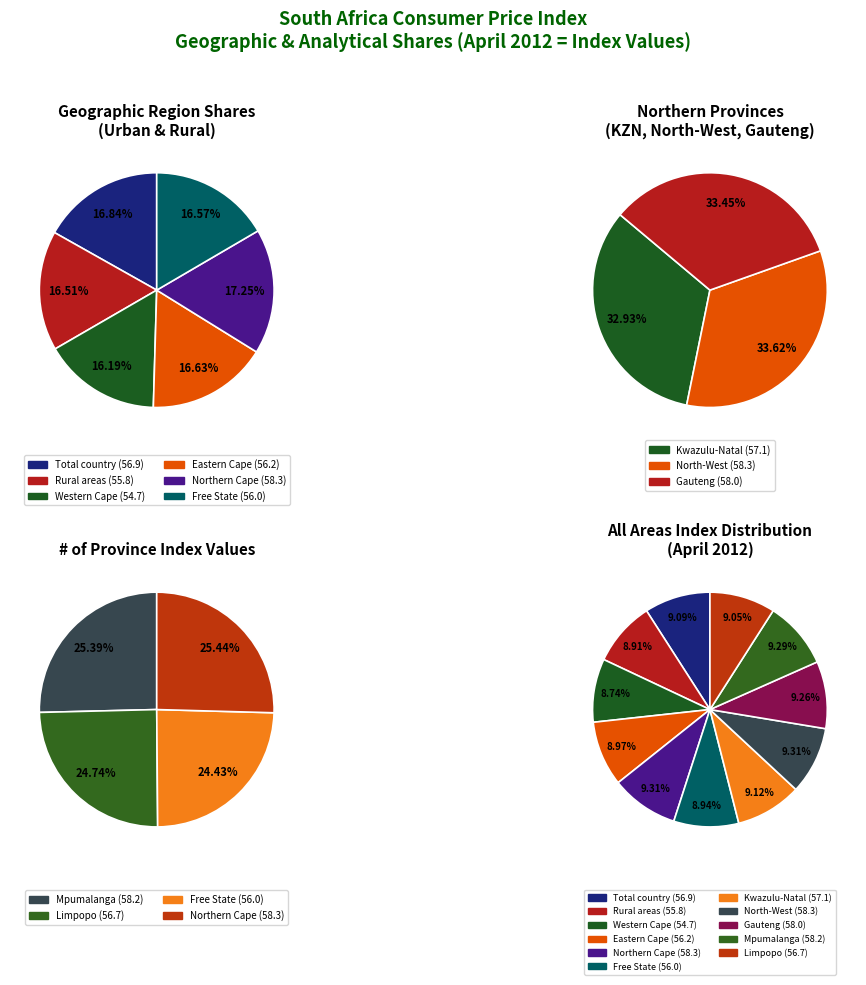

Approximately how many times larger is the value at Total country compared to Limpopo?

1.0